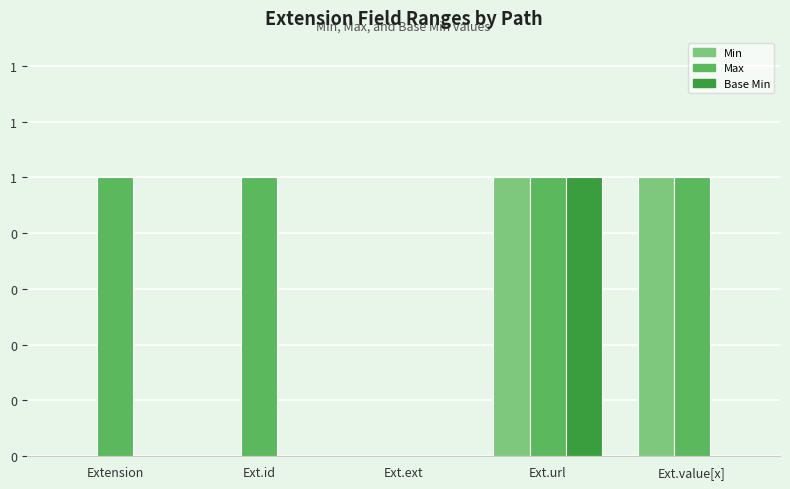

Are the bars horizontal?

No